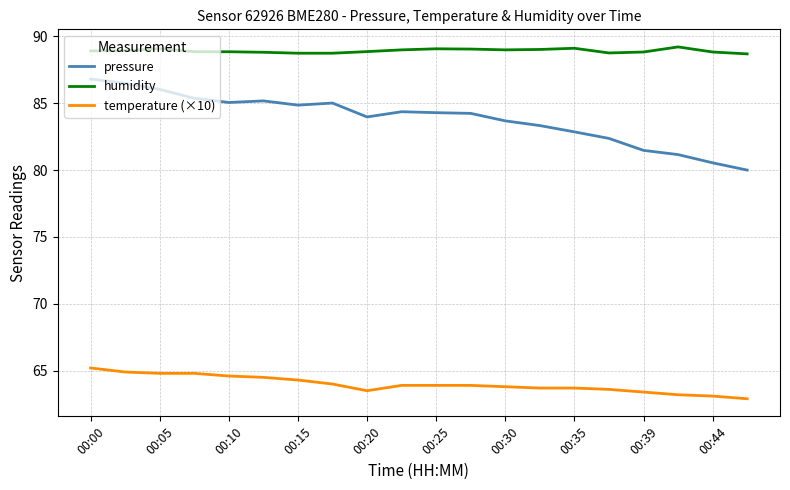

What is the maximum value for humidity?

89.2